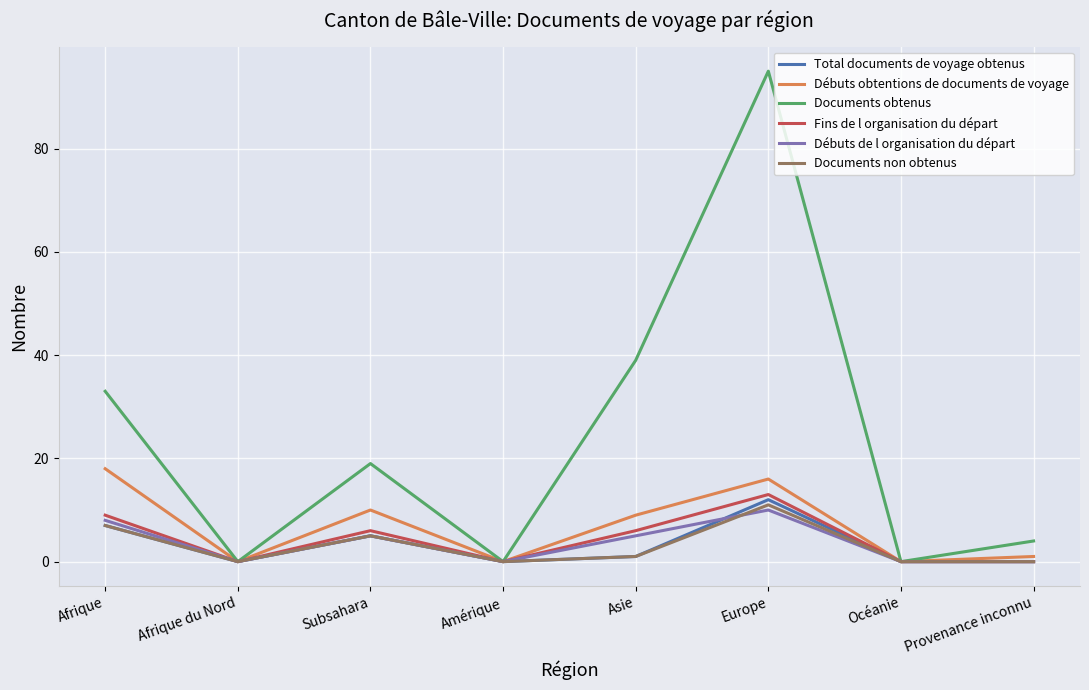

Which category has the highest value in the Fins de l organisation du départ series?

Europe